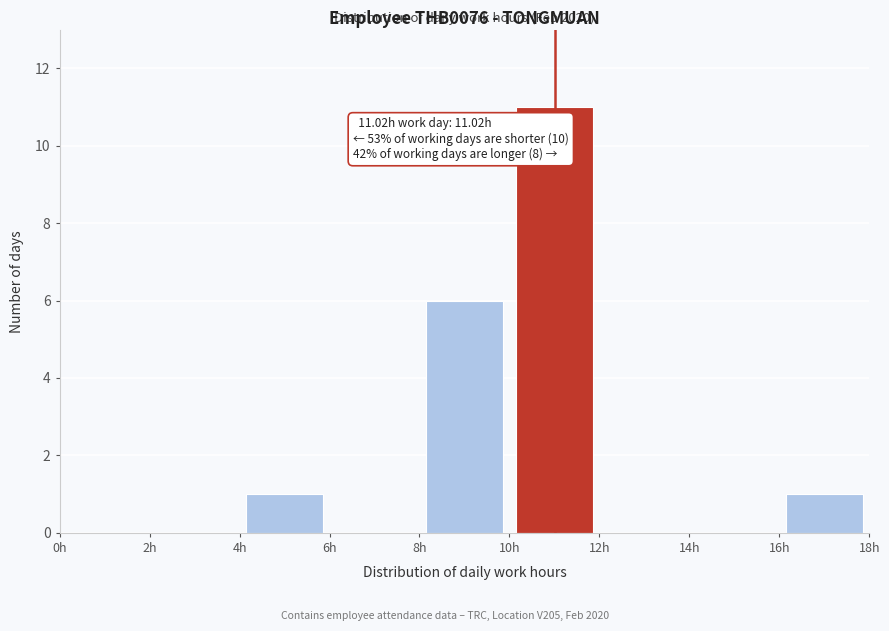

Over which range of the x-axis is the bar tallest?

10 to 12